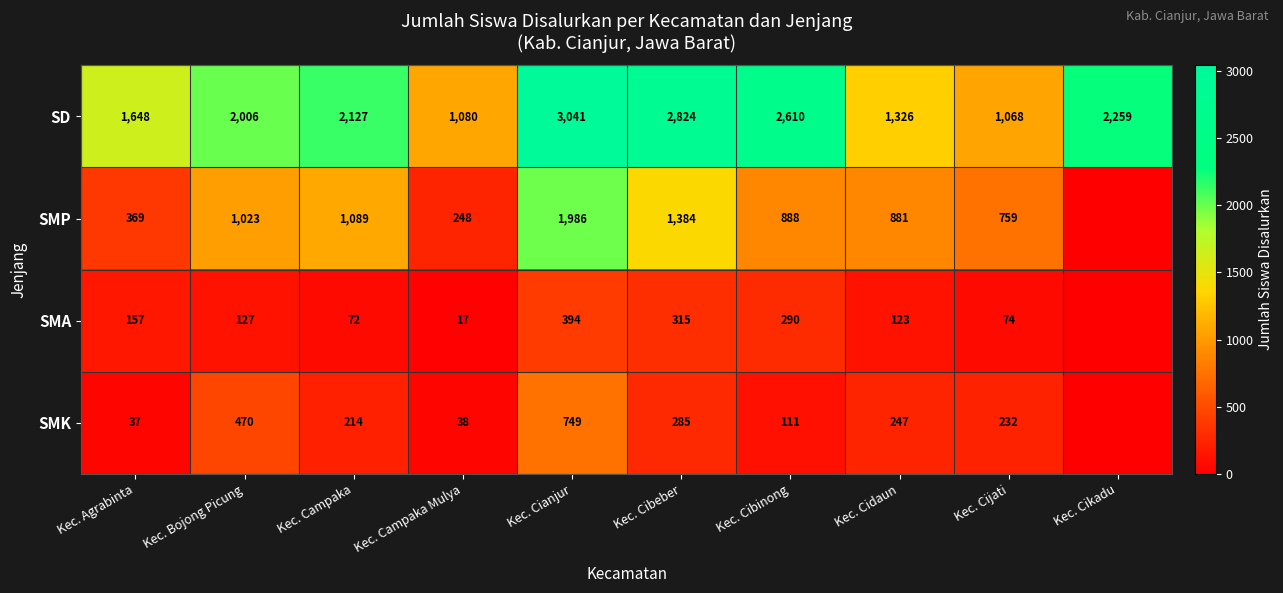

Is the value of SD at Kec. Bojong Picung greater than the value of SMK at Kec. Bojong Picung?

Yes